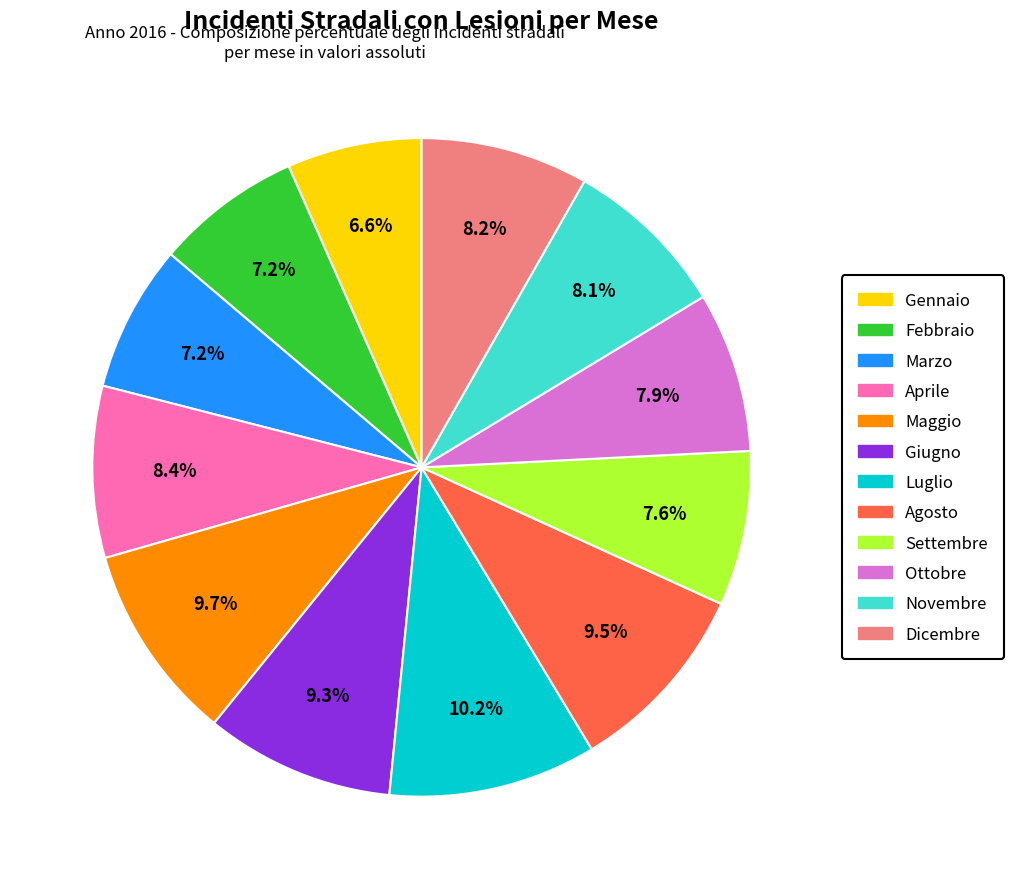

How many slices are in this pie chart?

12